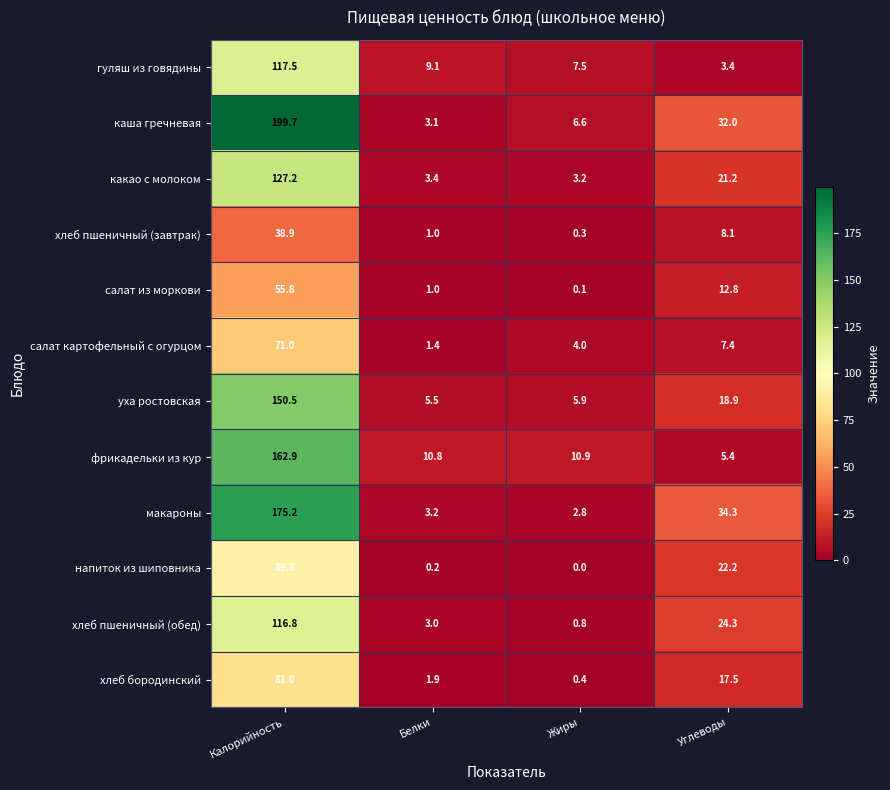

Which series has the largest total across all categories?

каша гречневая